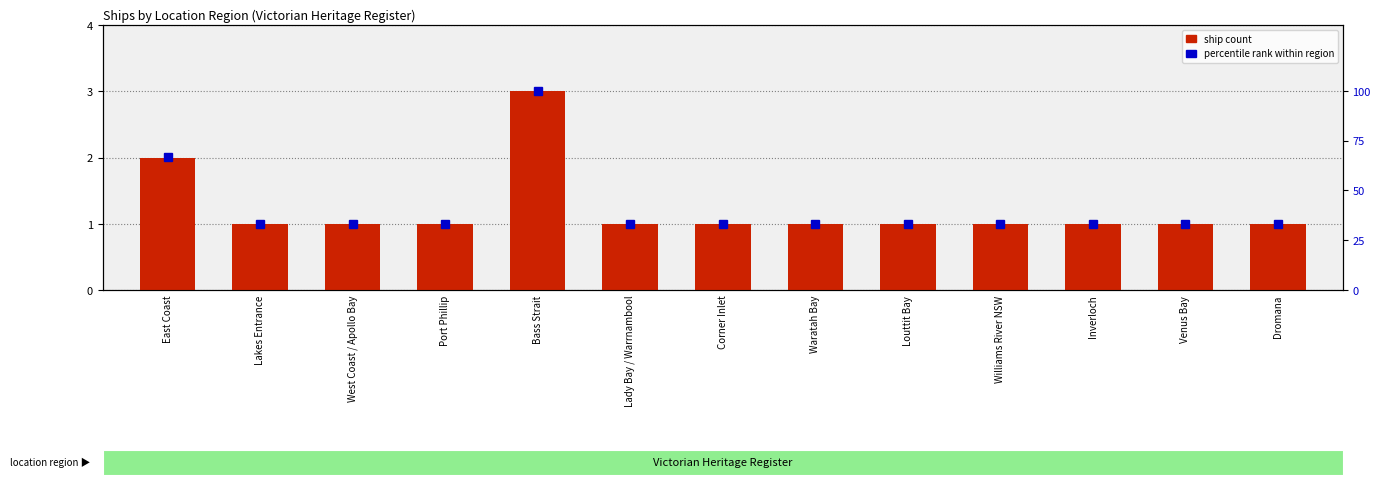

What is the total value across all series at Corner Inlet?

34.3